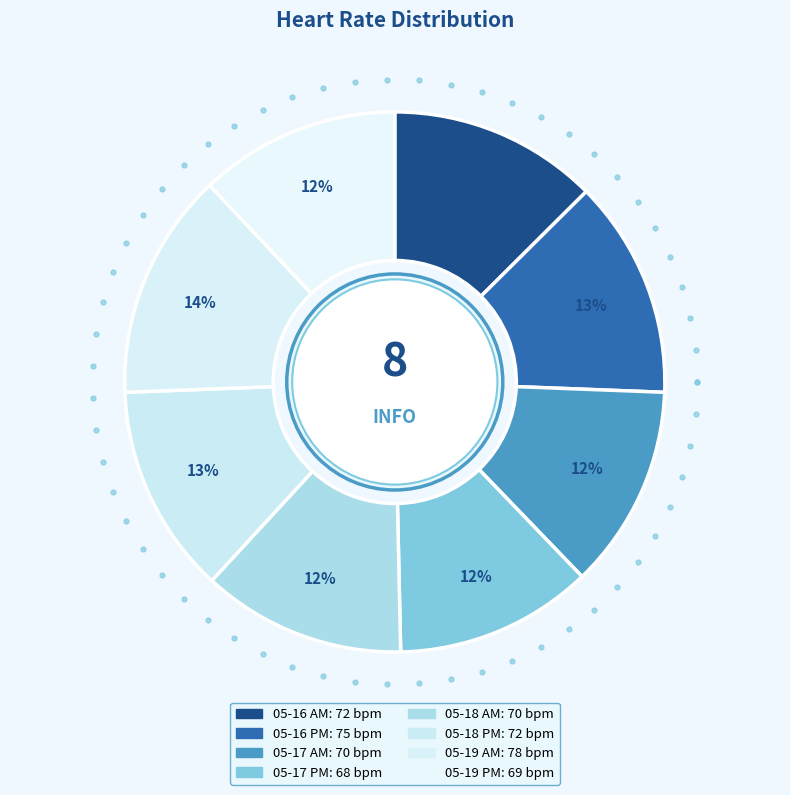

Is it true that 05-18 PM is 13% of the pie?

True